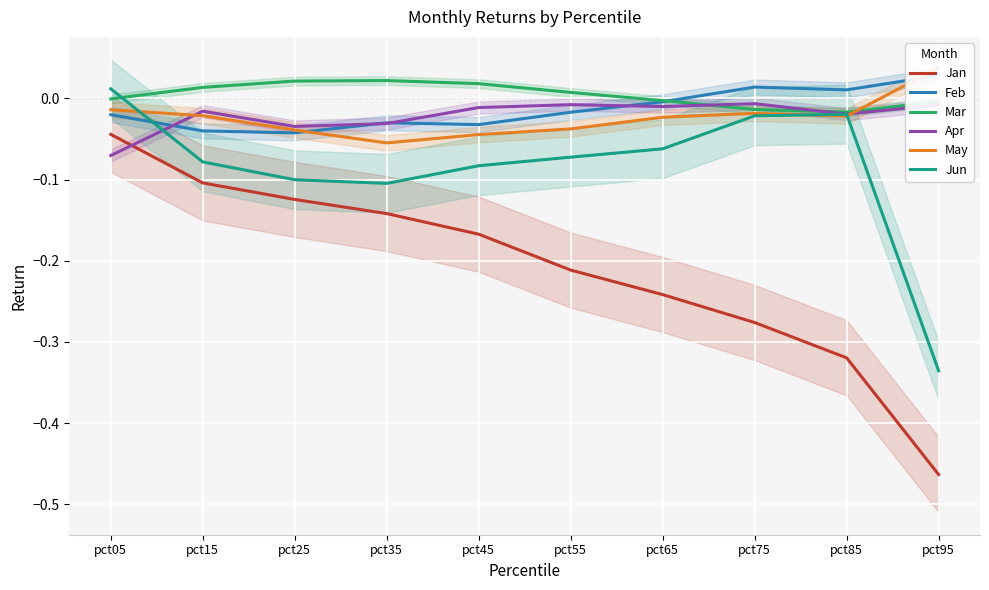

How many lines are shown in the chart?

6